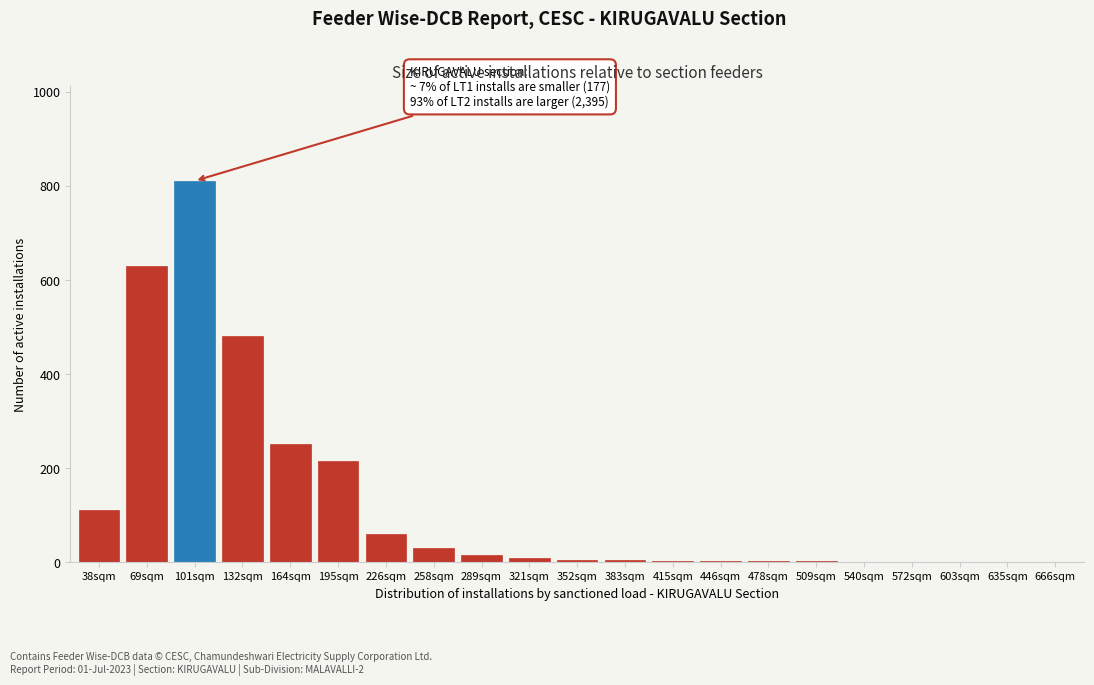

What is the sum of all values?

2621